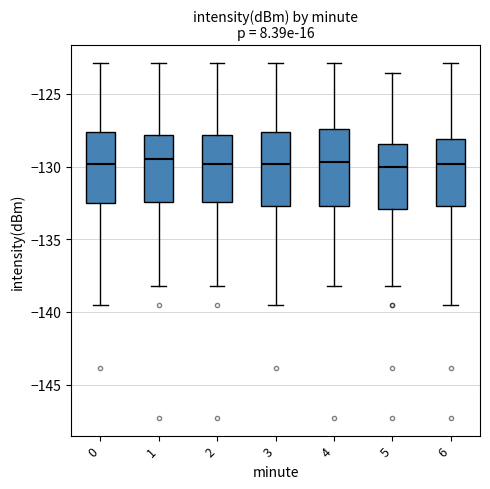

Where does the median line of the box at x = 3 sit on the y-axis? The values are not printed on the chart, so give them approximately, as read against the axis.

-130.0